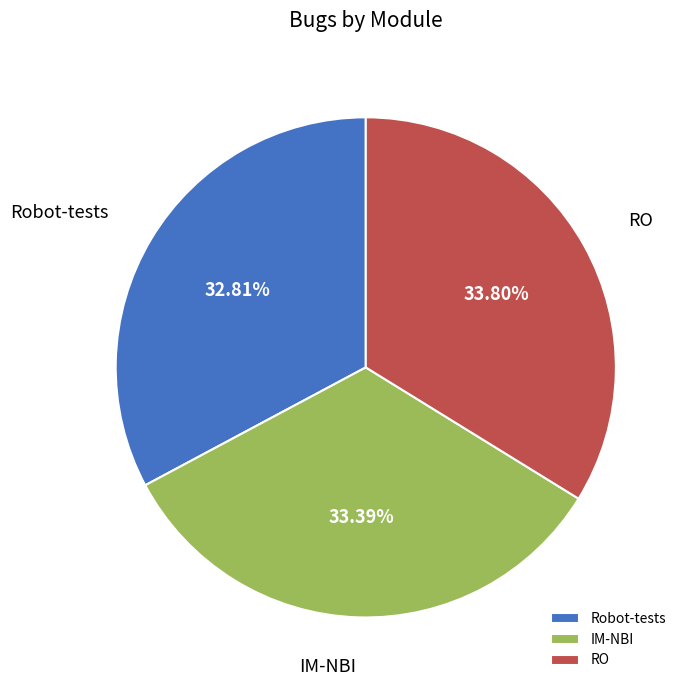

What is the smallest slice in the pie chart?

Robot-tests